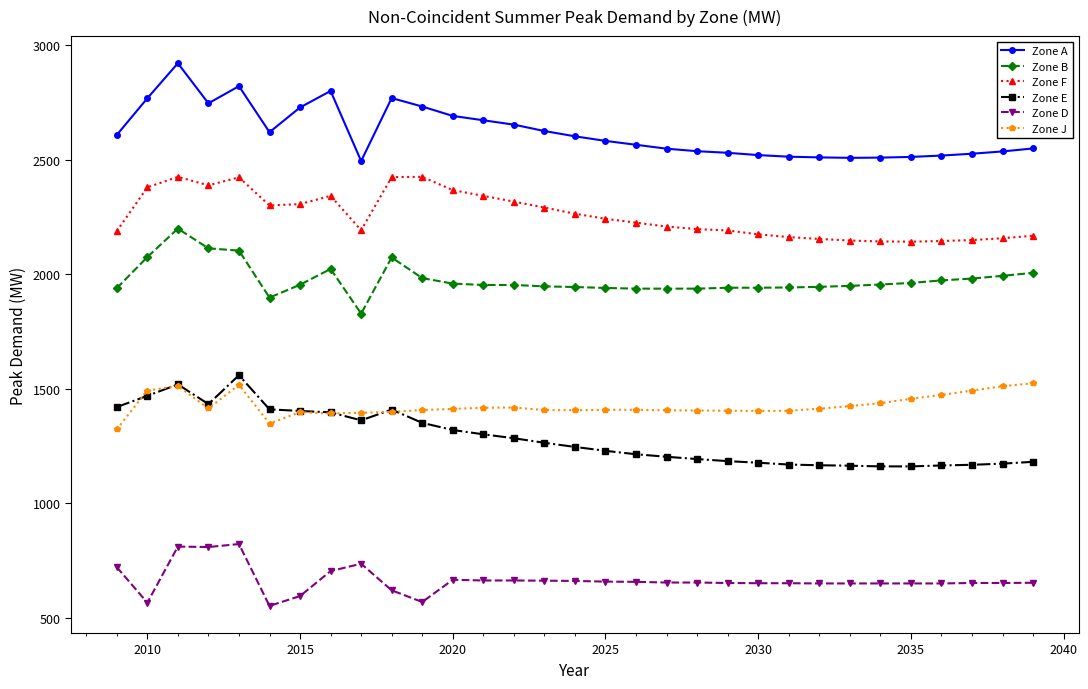

True or false: Zone J and Zone E cross at least once.

True